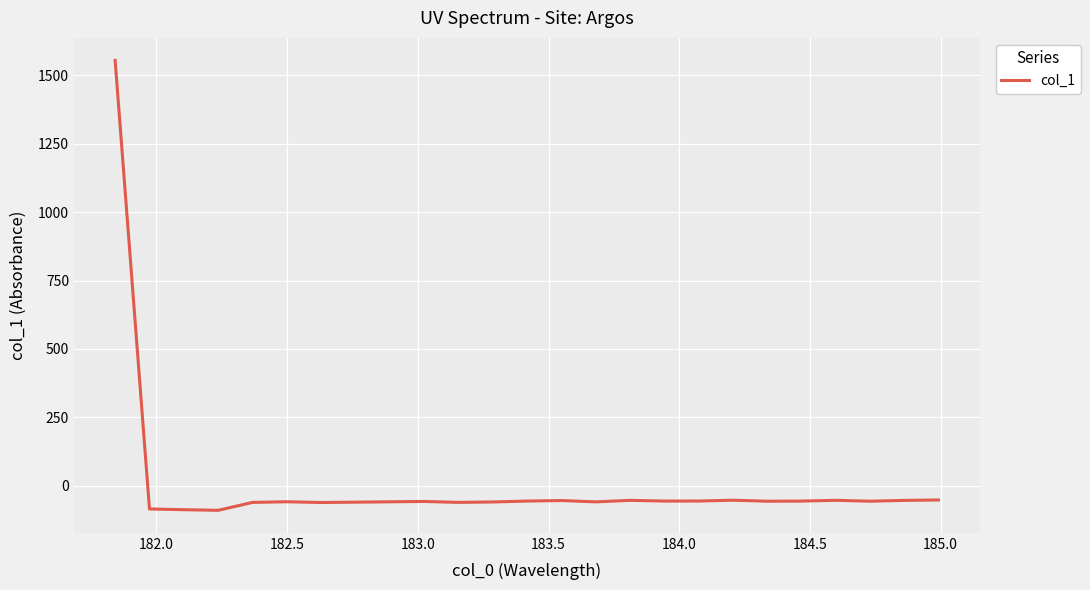

What is the minimum value shown in the chart?

-90.4